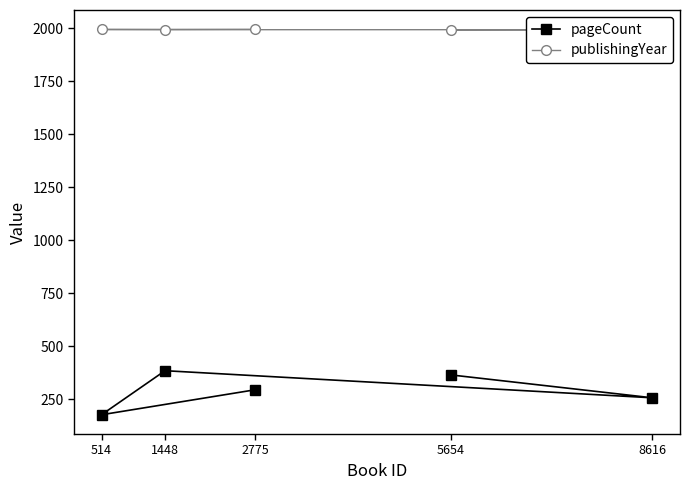

Reading left to right, what are all the values shown in this chart?

pageCount: 2775=294	514=176	1448=384	8616=256	5654=364
publishingYear: 2775=1996	514=1995	1448=1994	8616=1994	5654=1993